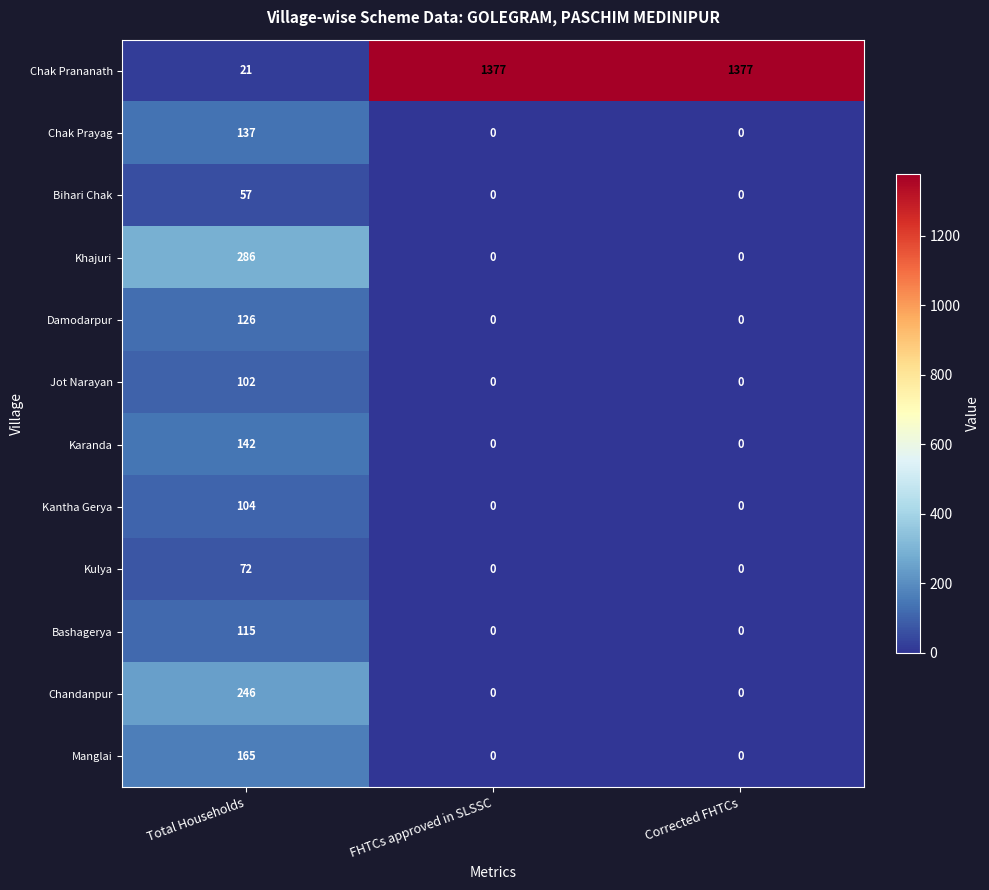

Read the Chak Prananath value at Corrected FHTCs, to the nearest 50.

1400